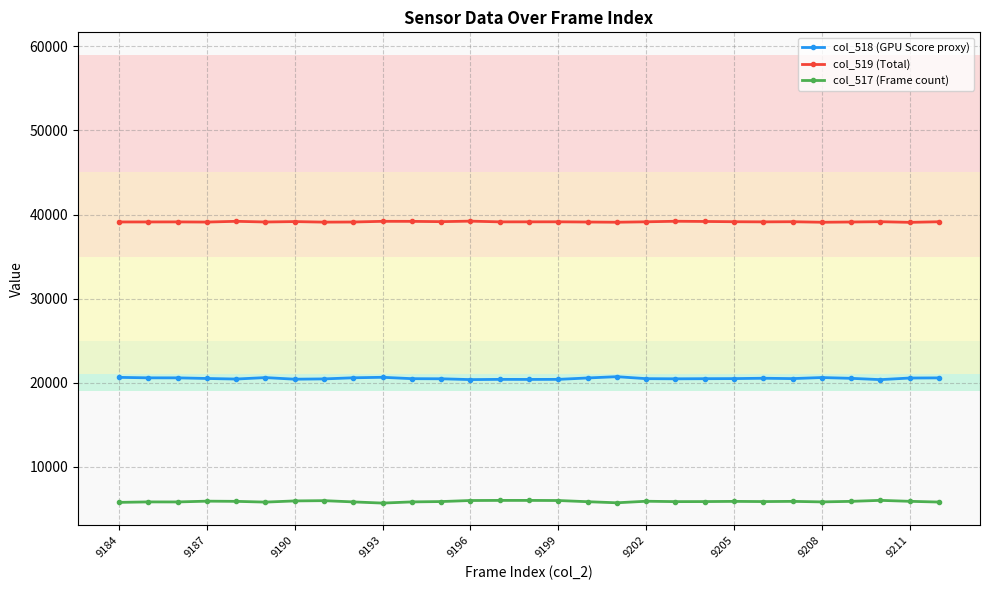

What is the average value of the col_517 (Frame count) series?

5882